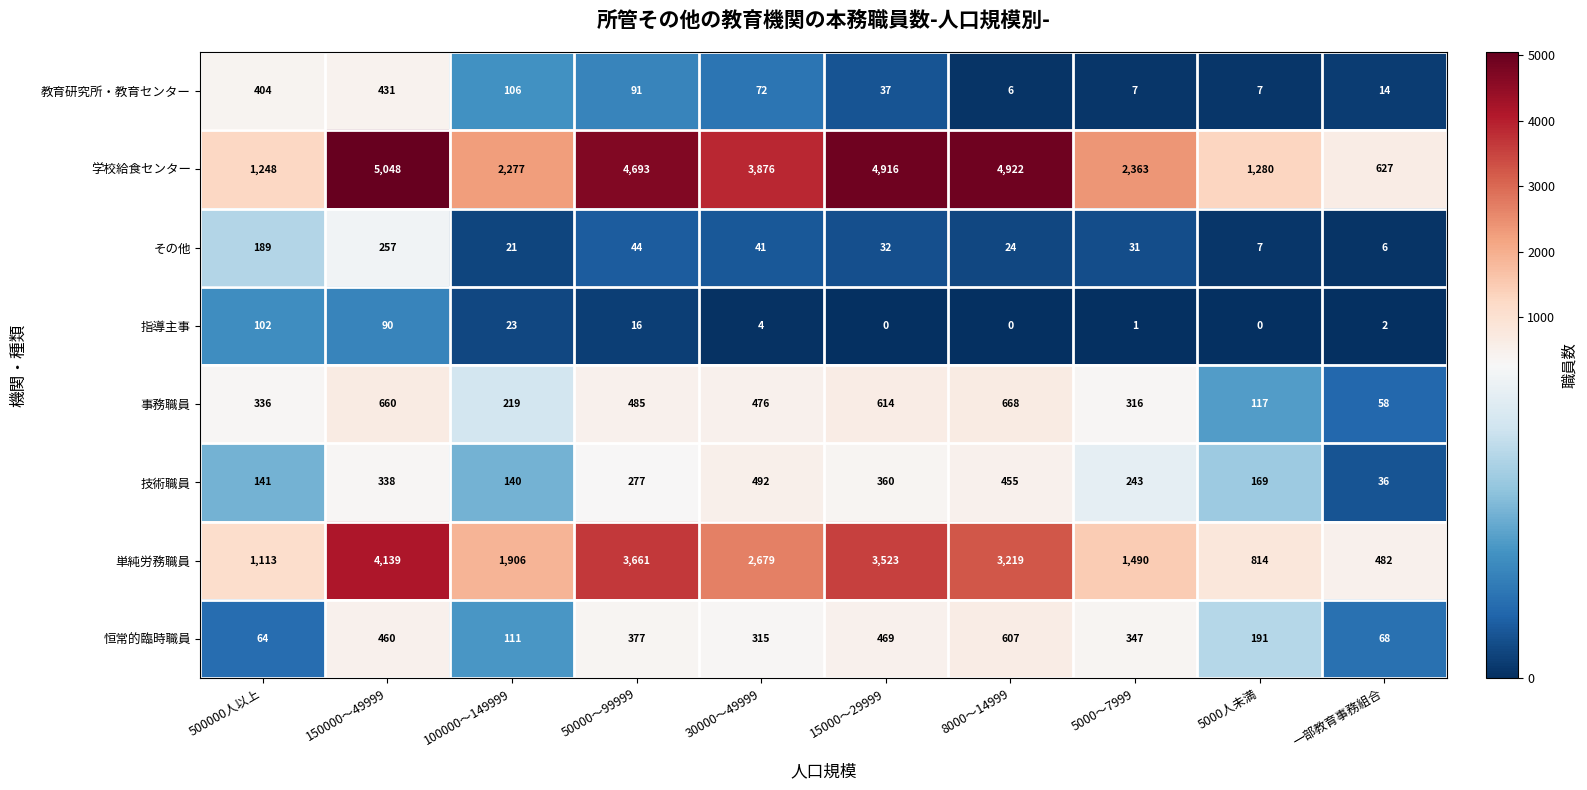

What is the difference between the maximum and minimum values in the その他 series?

251